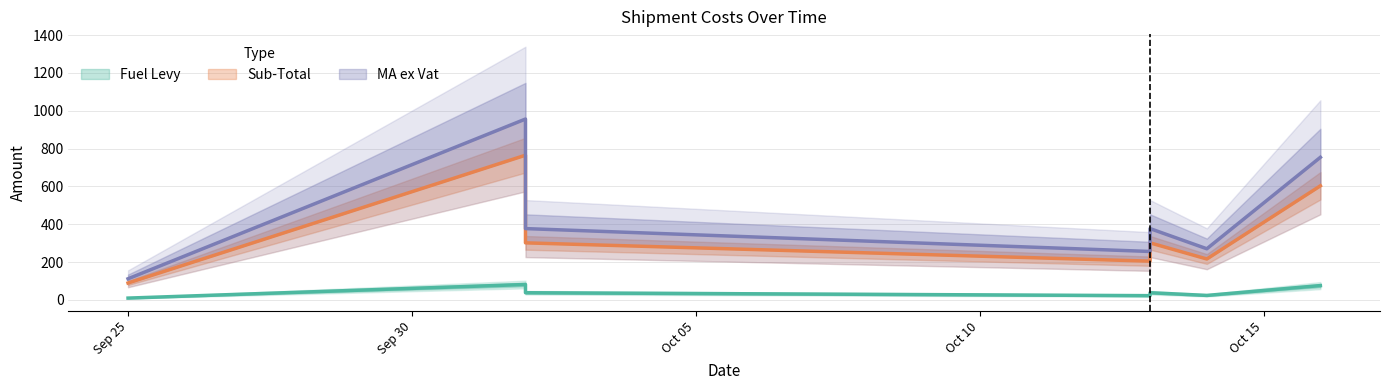

True or false: Fuel Levy has a value of 132.0 at 2020-10-02.

False